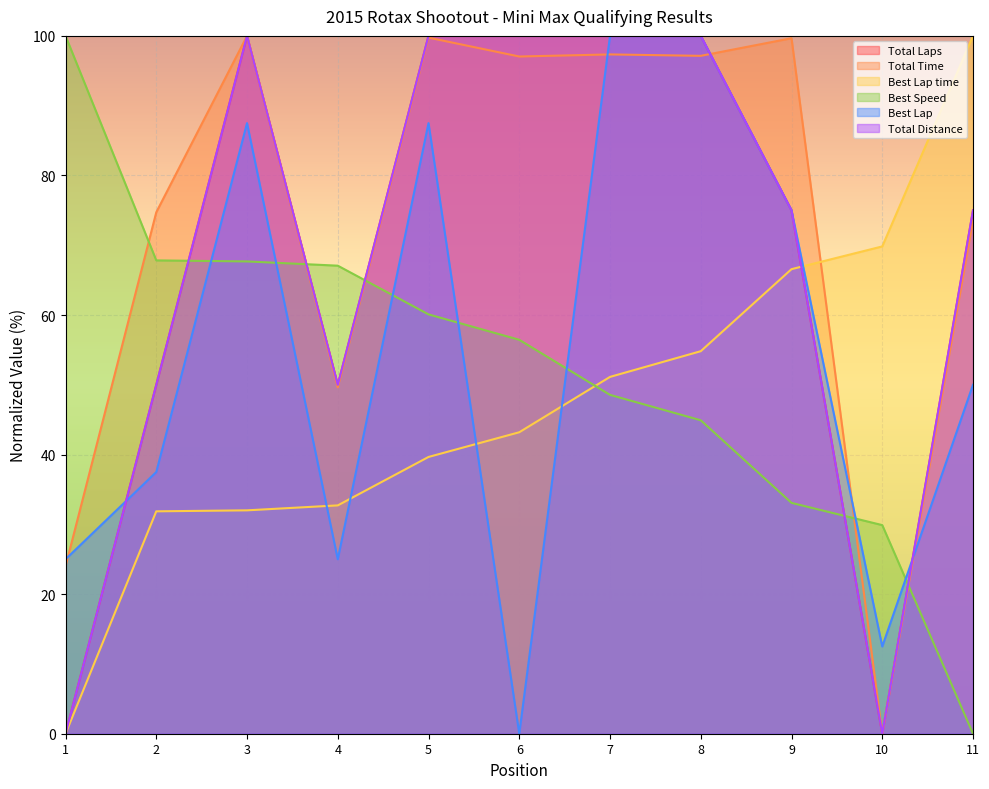

Reading right to left, transcribe all the data shown in this chart.

Total Laps: 75.0	0.0	75.0	100.0	100.0	100.0	100.0	50.0	100.0	50.0	0.0
Total Time: 73.5	0.0	99.7	97.1	97.3	97.0	99.7	49.6	100.0	74.7	24.0
Best Lap time: 100.0	69.8	66.6	54.8	51.1	43.2	39.7	32.7	32.0	31.9	0.0
Best Speed: 0.0	29.9	33.1	44.9	48.6	56.4	60.1	67.1	67.7	67.8	100.0
Best Lap: 50.0	12.5	75.0	100.0	100.0	0.0	87.5	25.0	87.5	37.5	25.0
Total Distance: 75.0	0.0	75.0	100.0	100.0	100.0	100.0	50.0	100.0	50.0	0.0